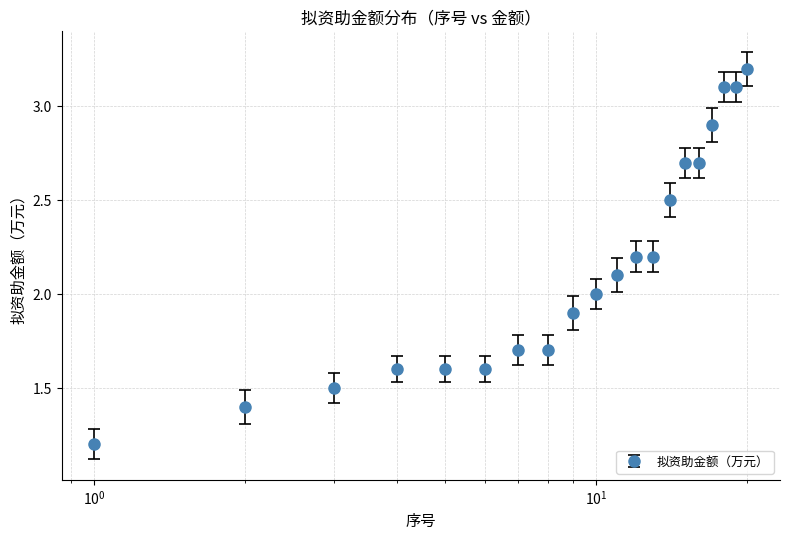

What is the smallest value displayed?

1.2